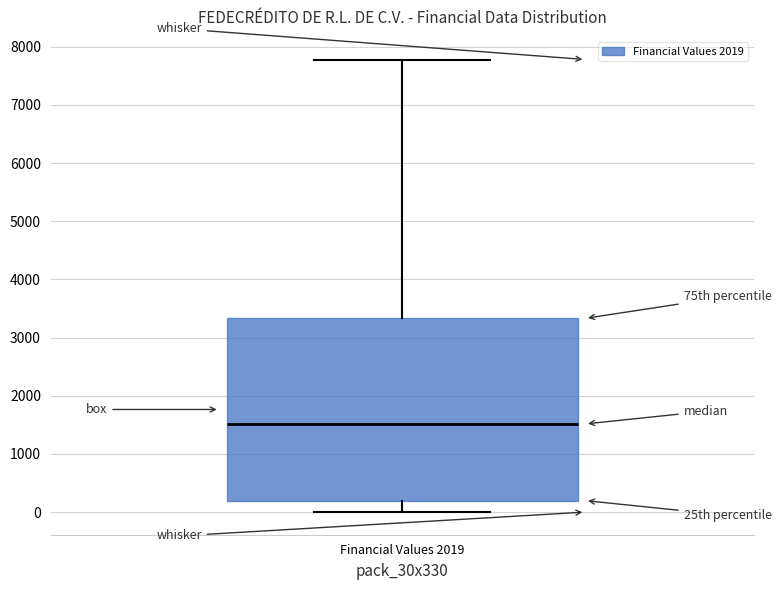

Transcribe this box plot: give where the median line is, the range the box spans, and where the two whiskers end, as read against the y-axis. The values are not printed on the chart, so give them approximately, as read against the axis.

median 1500, box 200 to 3300, whiskers 0 to 7800